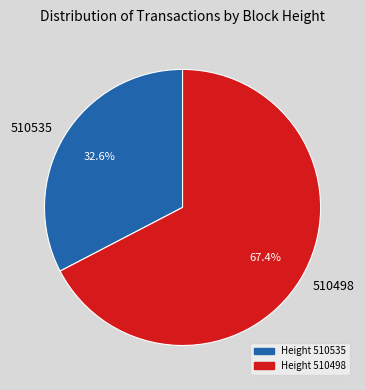

True or false: 510498 accounts for 75% of the total.

False